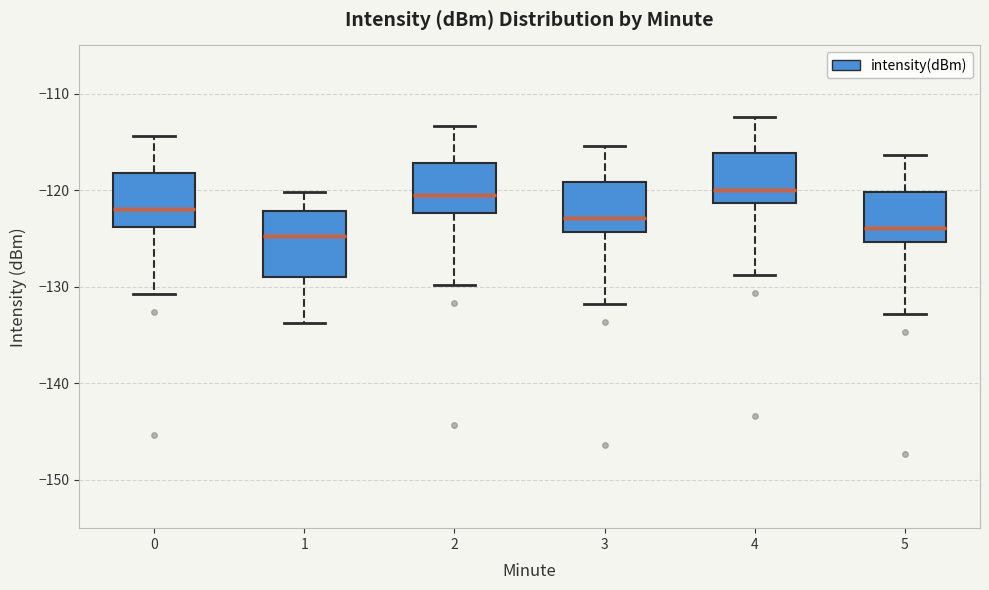

Which box is the tallest, from its lower edge to its upper edge?

1